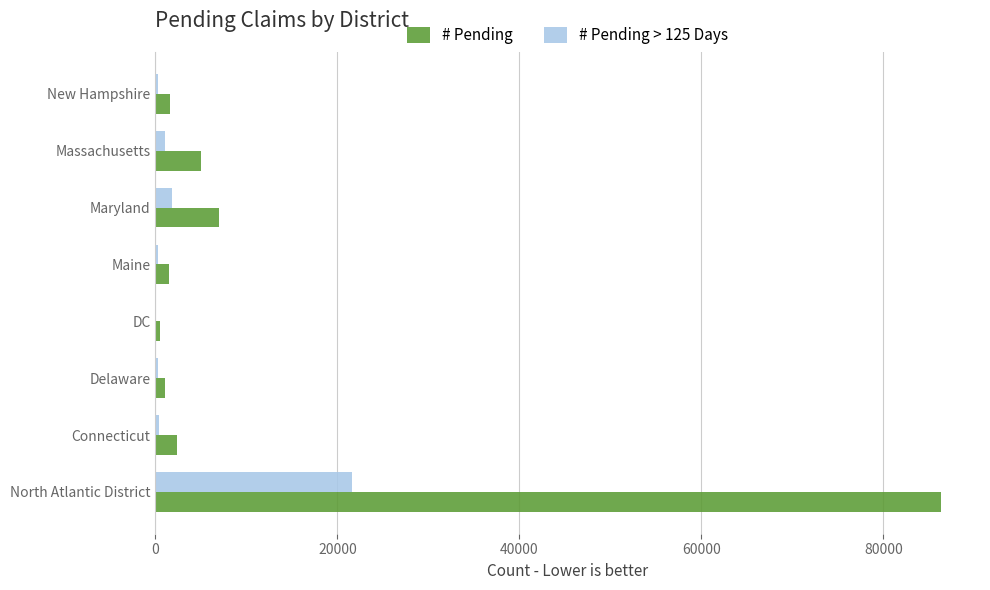

Is the value of # Pending at Connecticut greater than the value of # Pending > 125 Days at Connecticut?

Yes